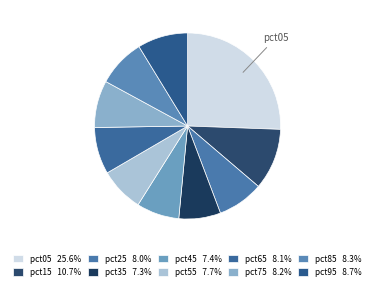

To the nearest percent, what is the combined percentage of pct95 and pct05?

34%